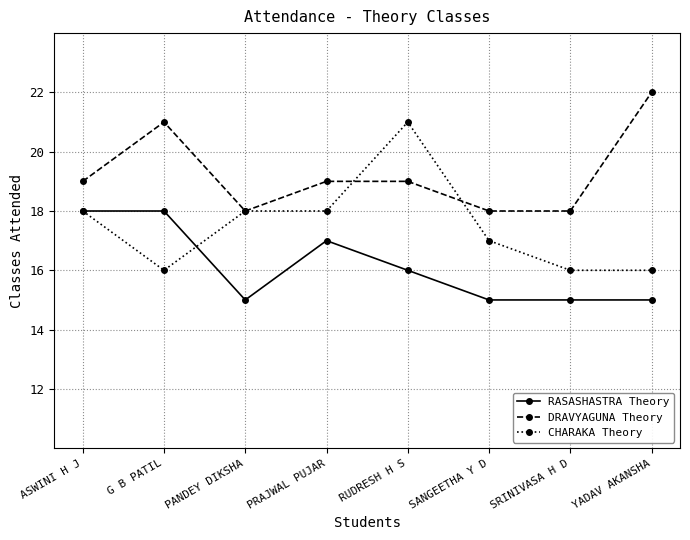

List the series in order of their peak value, lowest first.

RASASHASTRA Theory, CHARAKA Theory, DRAVYAGUNA Theory